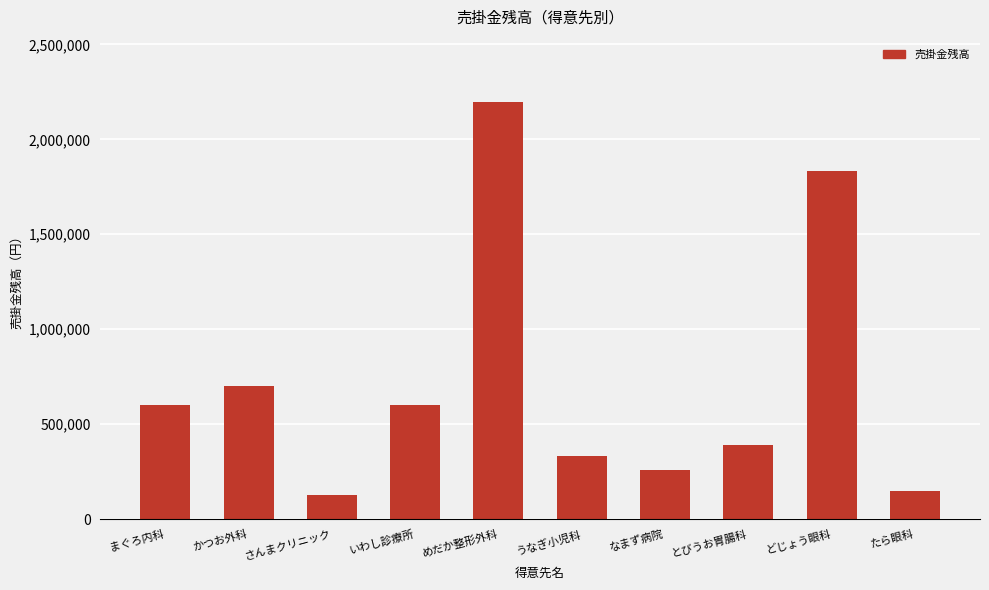

Where is the data nearest to the value 1160775?

かつお外科